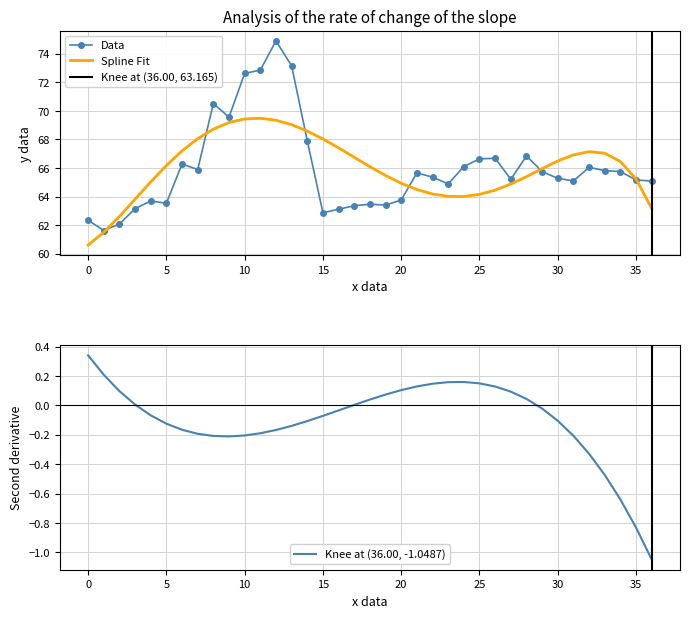

The Spline Fit series shows 64.9 at 20. True or false?

True